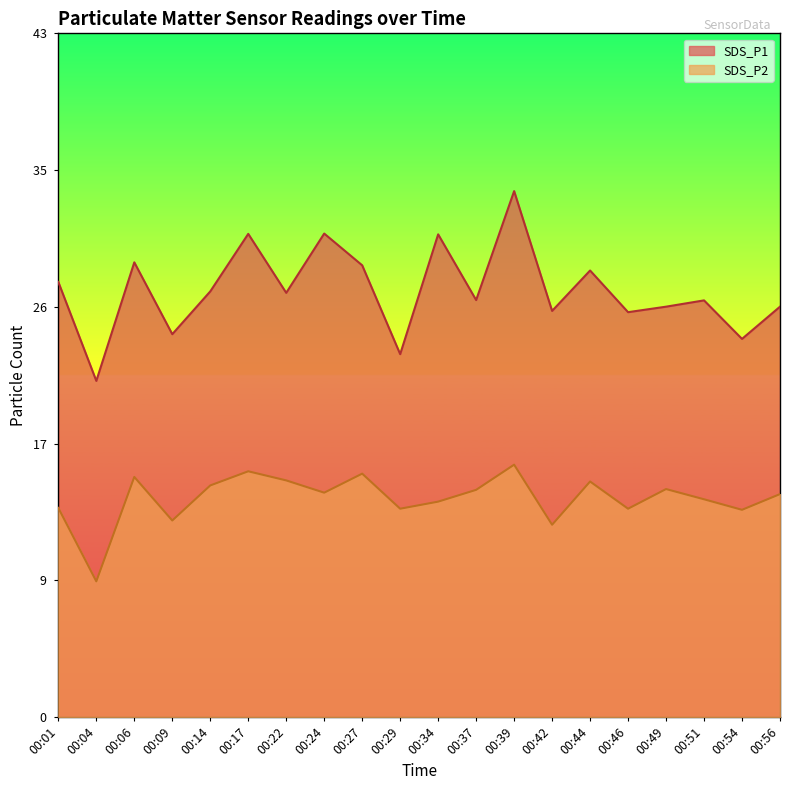

At which label is SDS_P1 closest to 27?

00:22